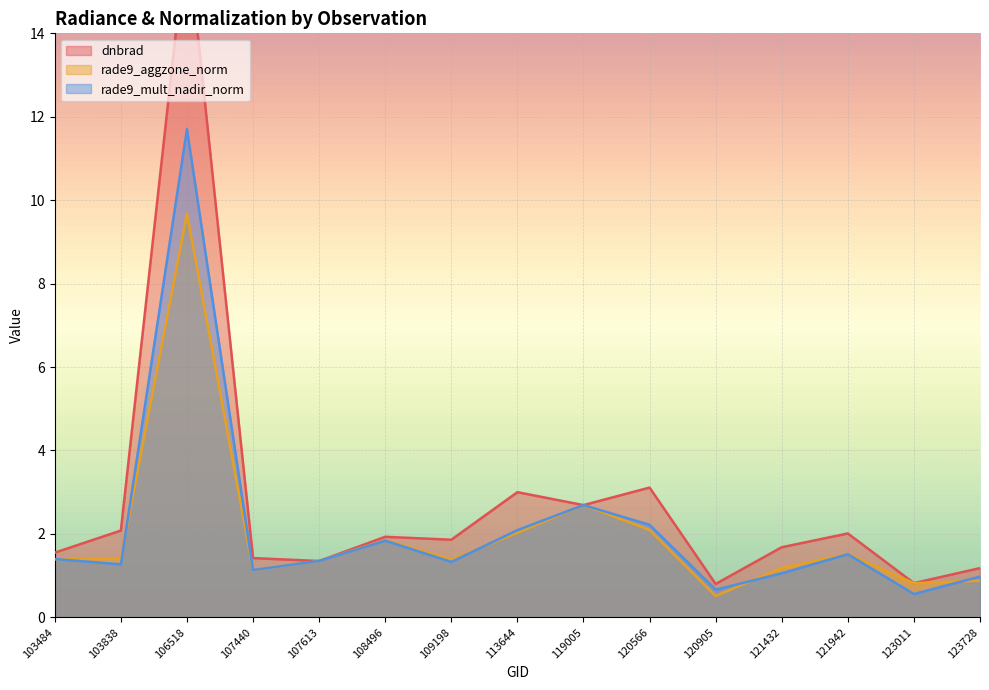

What are all the series names shown in the legend?

dnbrad, rade9_aggzone_norm, rade9_mult_nadir_norm